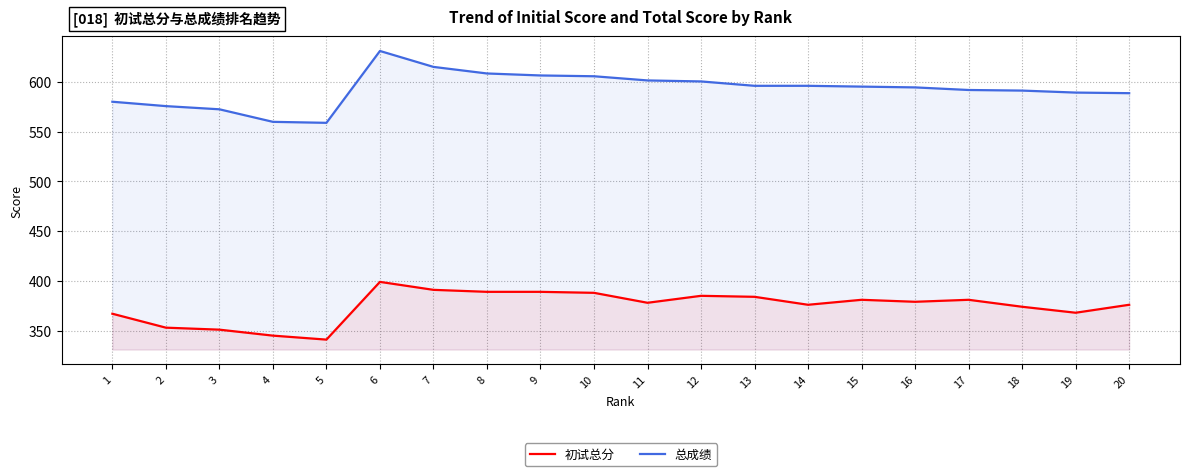

How many data points does each series have?

20